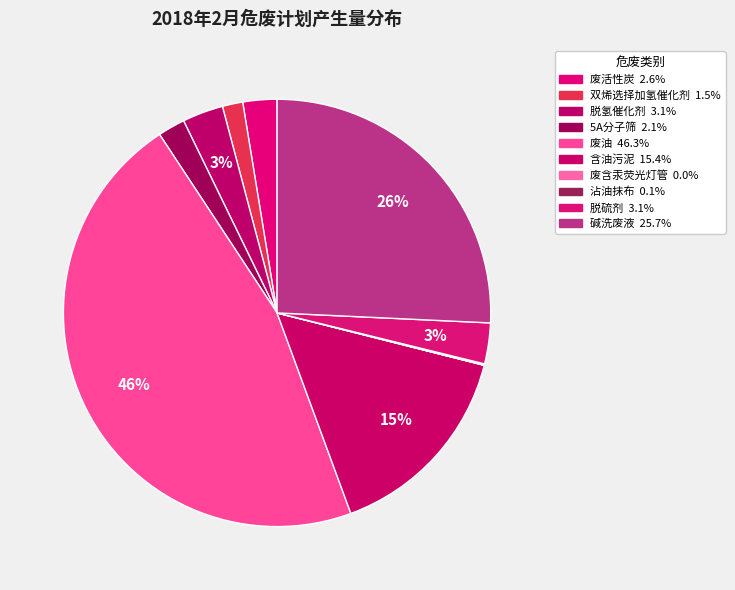

To the nearest percent, what portion does 废活性炭 represent?

3%